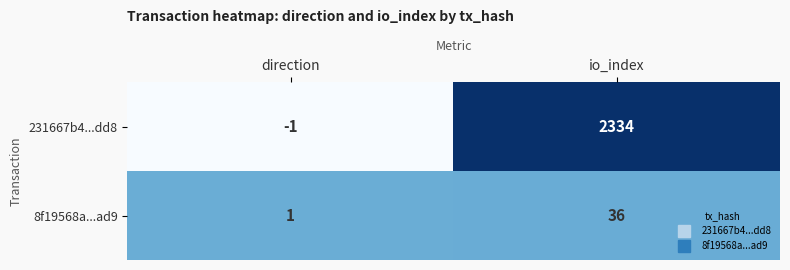

At how many categories does at least one series exceed 1387?

1